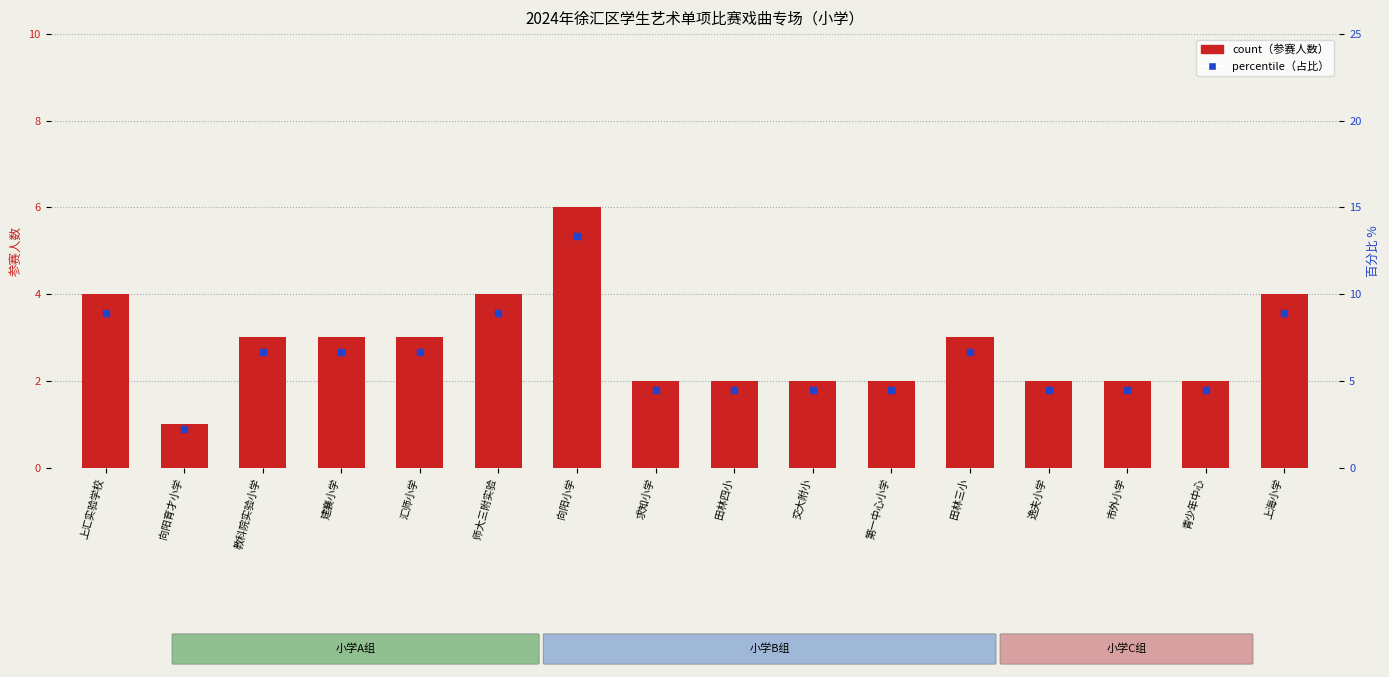

Which series reaches the minimum Y coordinate?

count